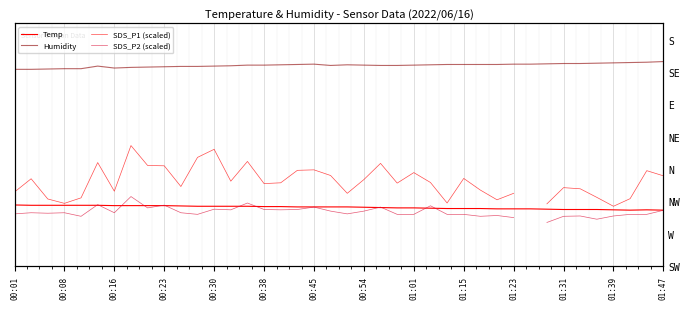

True or false: SDS_P1 (scaled) and SDS_P2 (scaled) cross at least once.

False